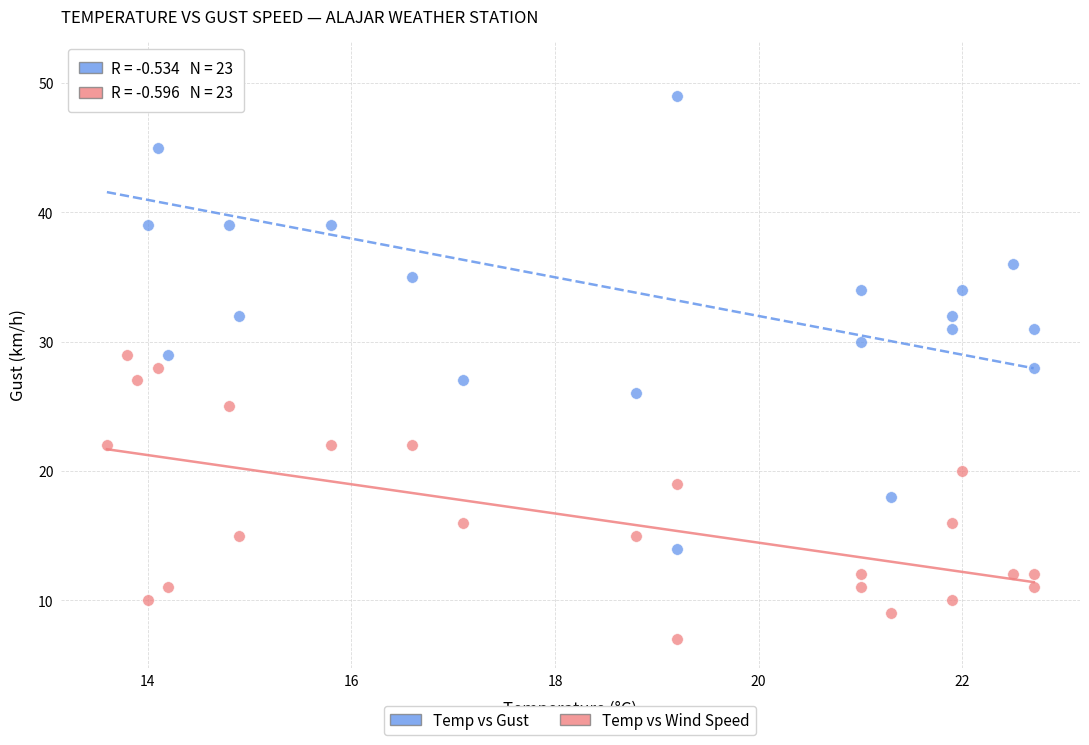

Across all data points, what is the range of Y values (max minus min)?

44